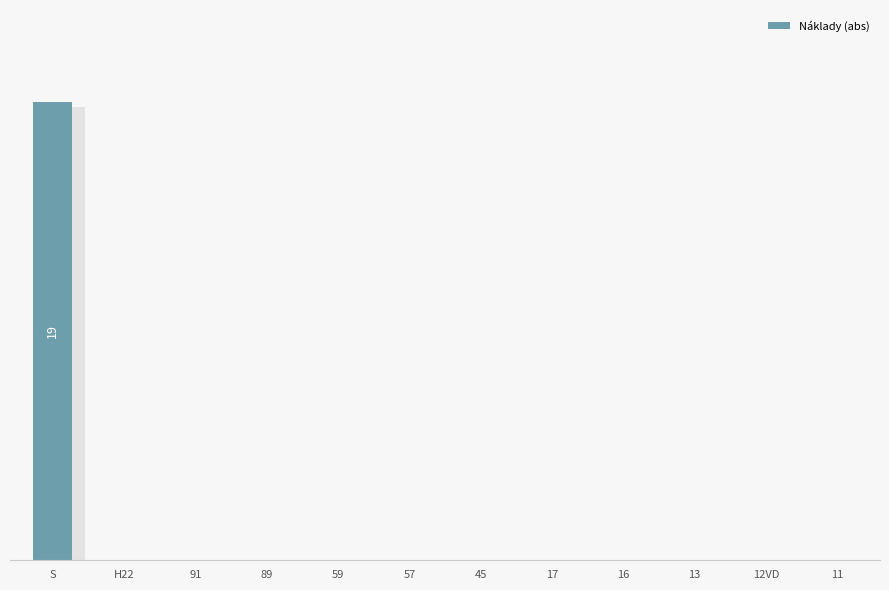

List the labels in order of value, largest first.

S, H22, 91, 89, 59, 57, 45, 17, 16, 13, 12VD, 11